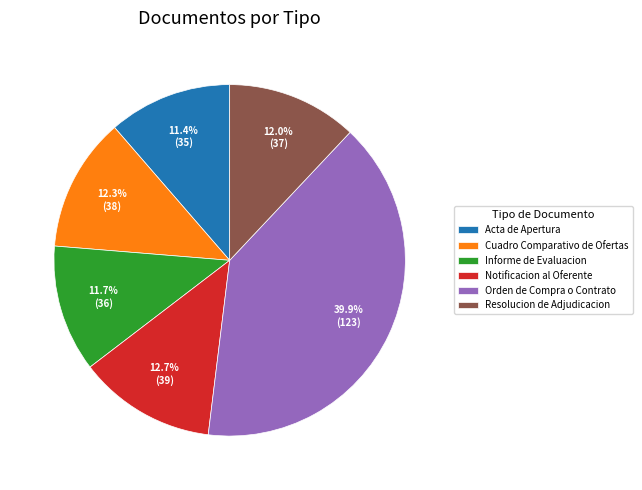

Is it true that Resolucion de Adjudicacion is 21% of the pie?

False